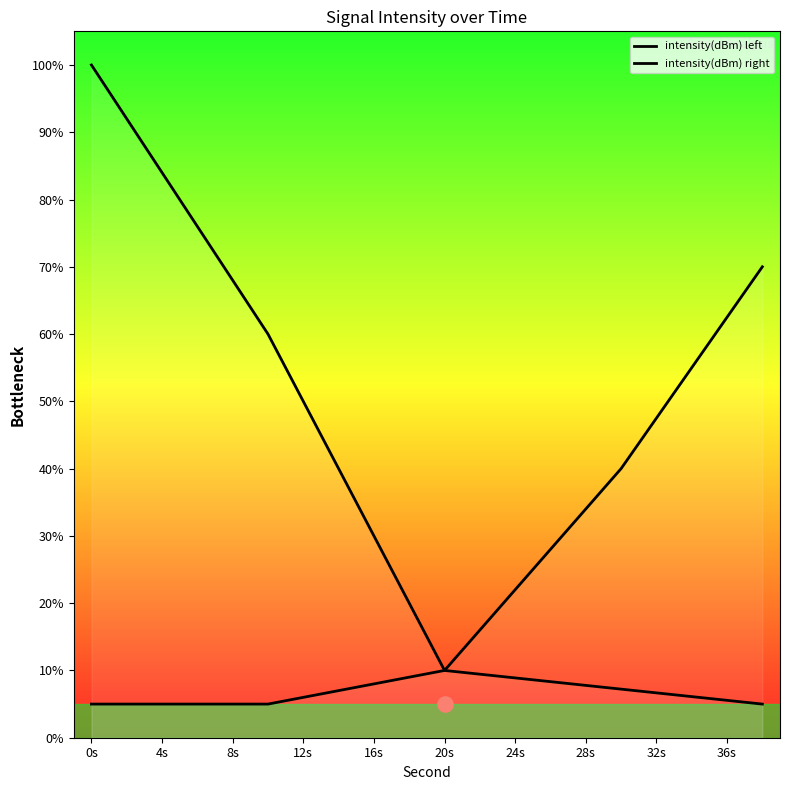

Which series reaches the maximum Y coordinate?

intensity(dBm) left